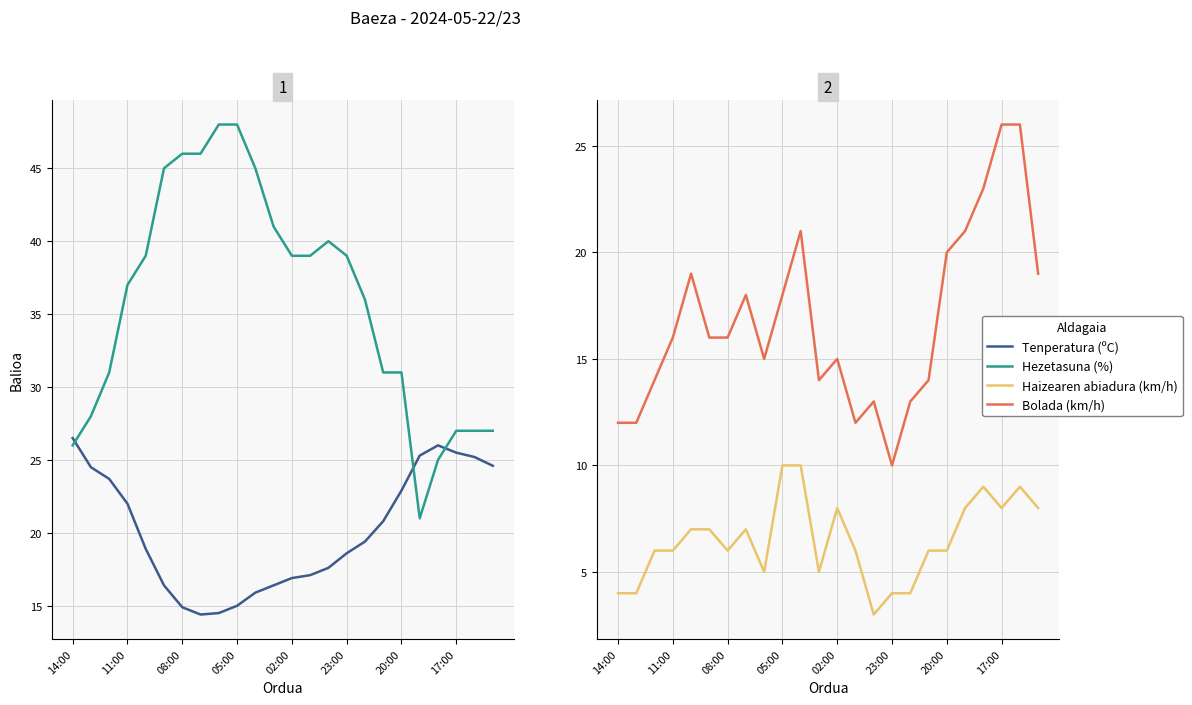

True or false: Tenperatura (ºC) and Haizearen abiadura (km/h) intersect in this chart.

False